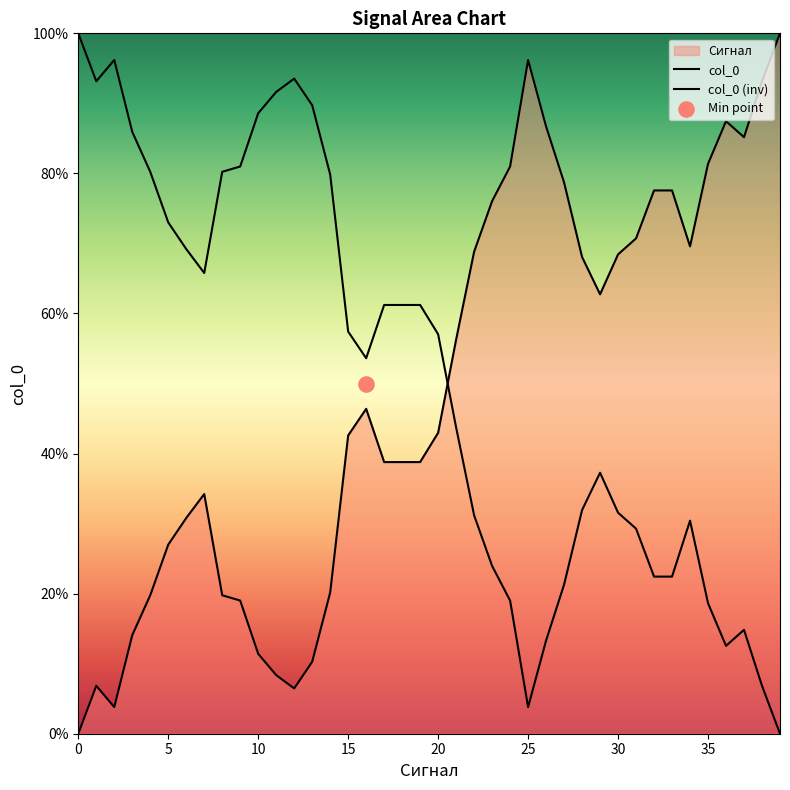

Which series reaches the maximum Y coordinate?

col_0